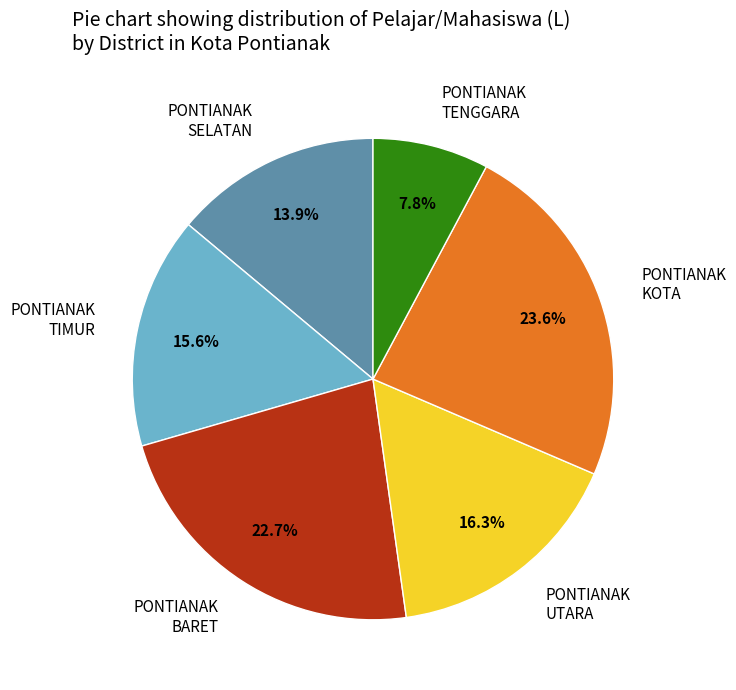

To the nearest percent, what is the difference between the largest and smallest slice percentages?

16%